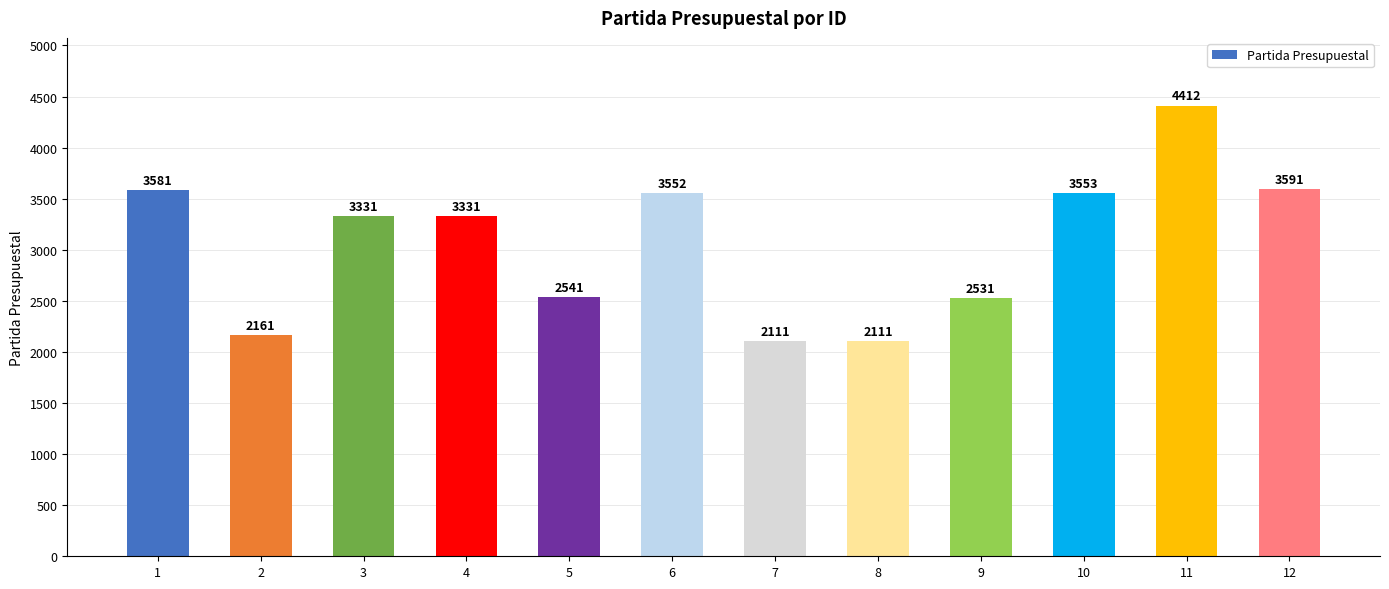

How many distinct data groups are displayed?

1